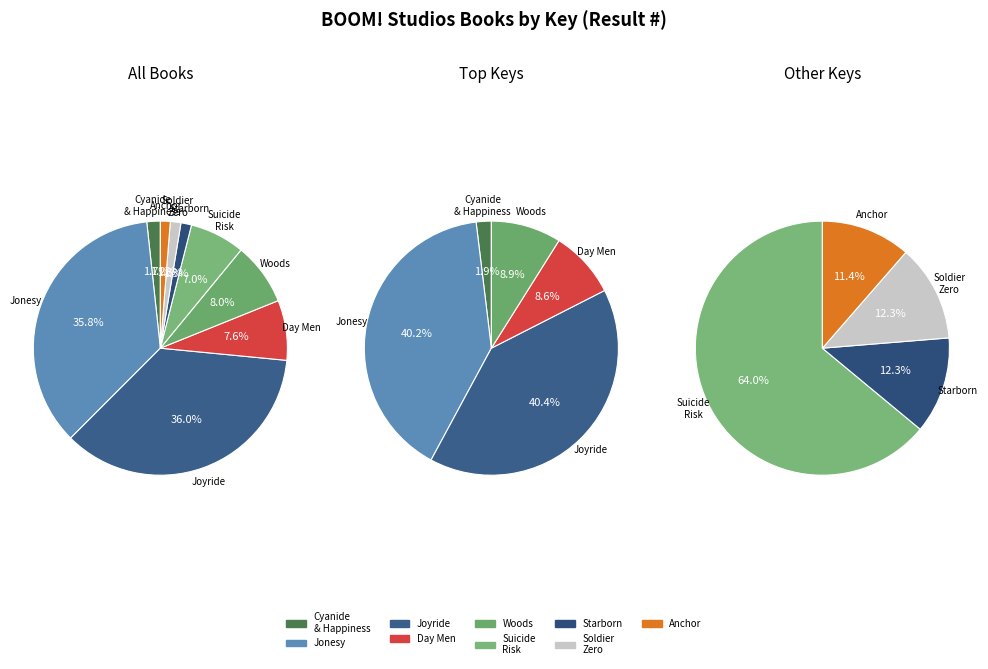

To the nearest percent, what portion does 6: Suicide Risk Vol. 1 represent?

7%